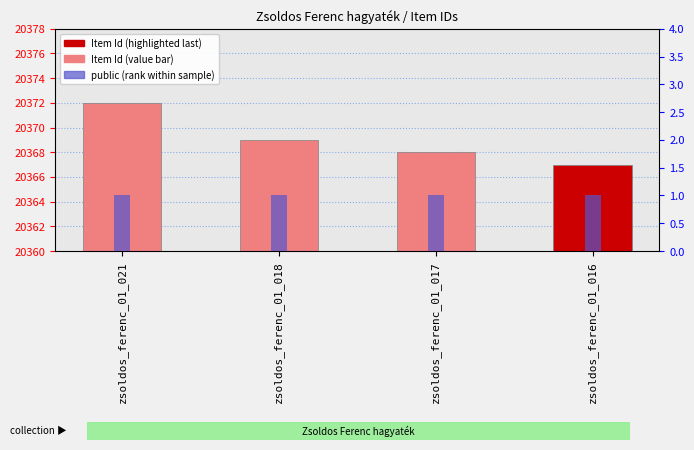

How many distinct data groups are displayed?

2